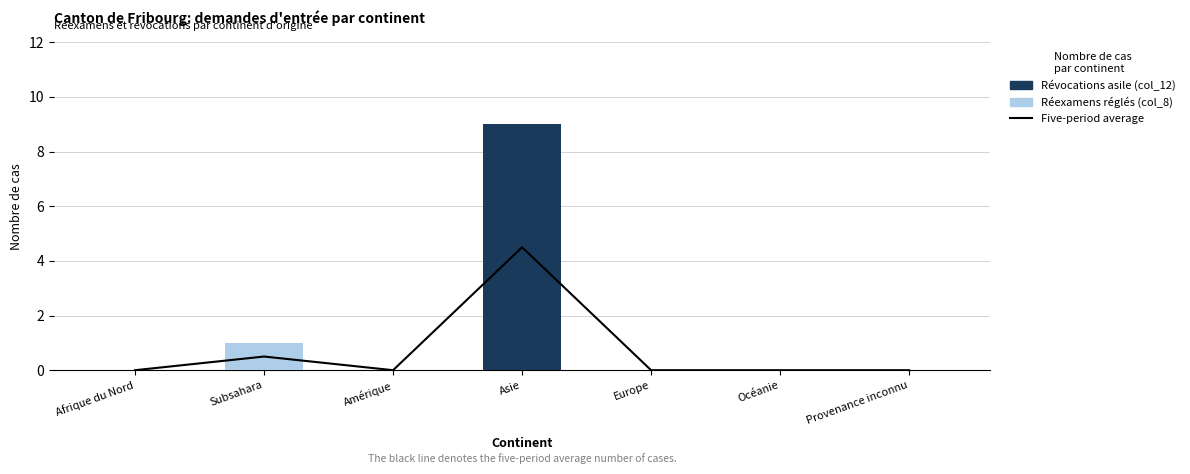

Between Provenance inconnu and Subsahara, which is larger?

Subsahara